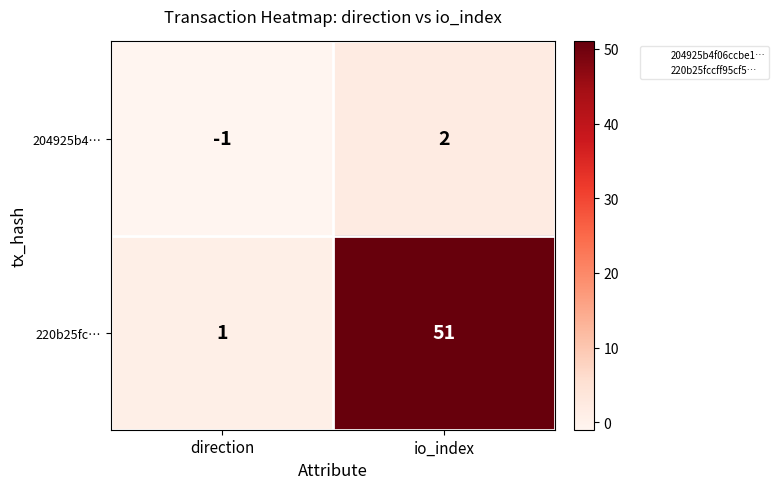

Rank the series at io_index from highest to lowest value.

220b25fc…, 204925b4…